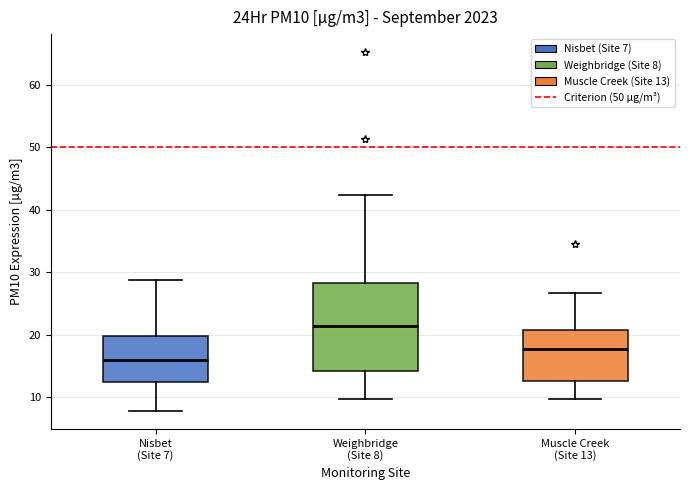

Which box is the tallest, from its lower edge to its upper edge?

Weighbridge (Site 8)